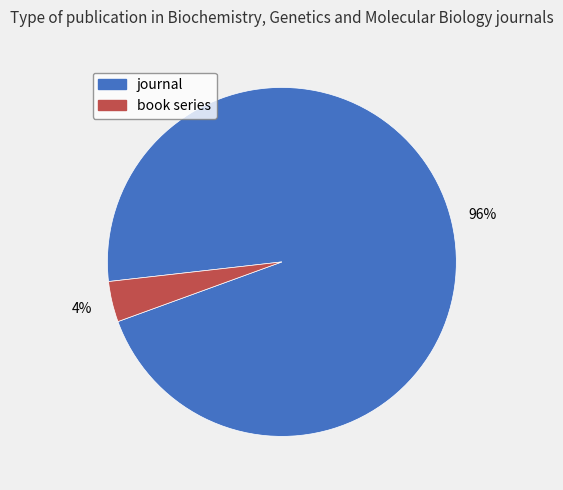

What is the largest slice in the pie chart?

journal